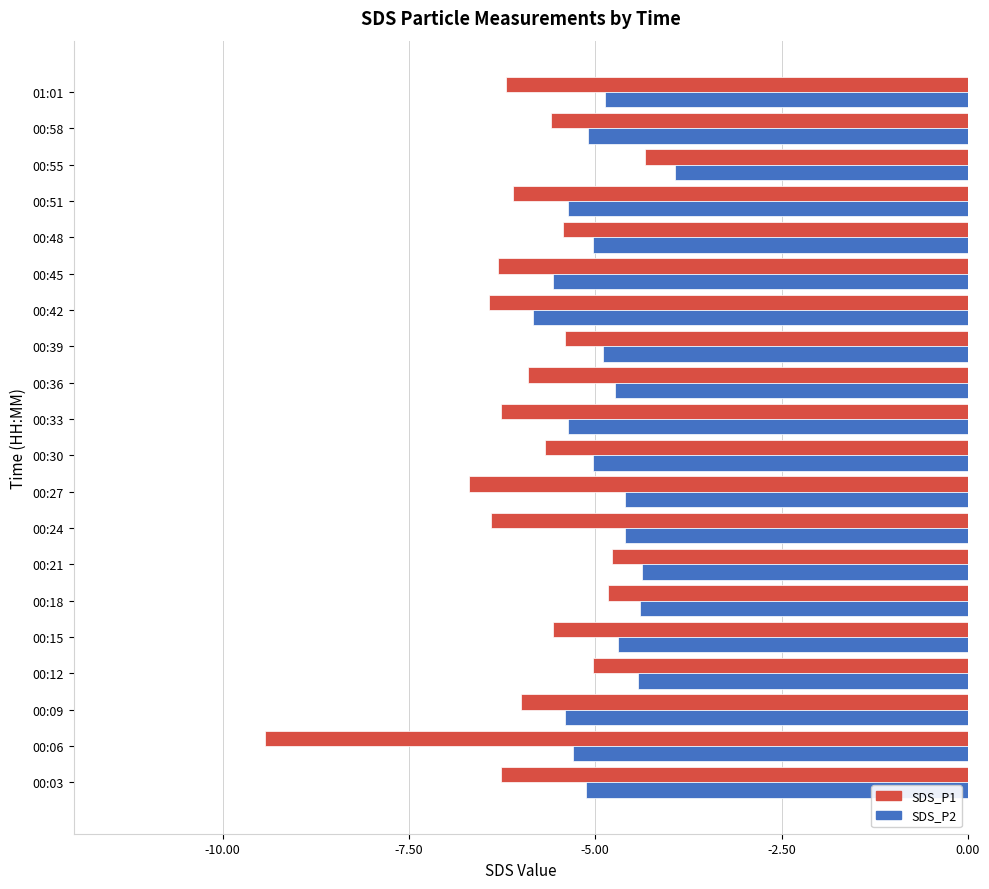

Which series has the largest total across all categories?

SDS_P2